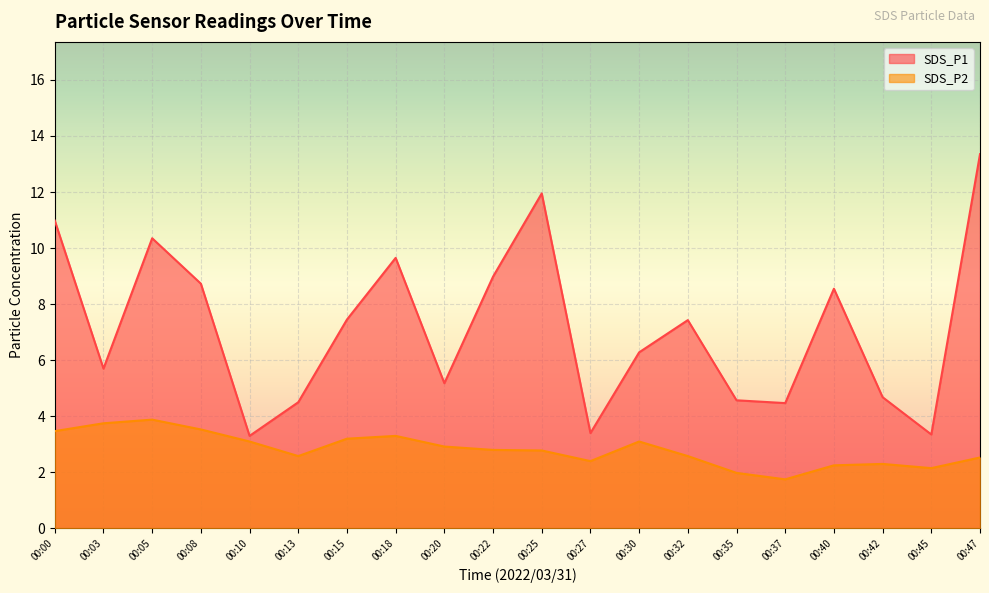

How many lines are shown in the chart?

2